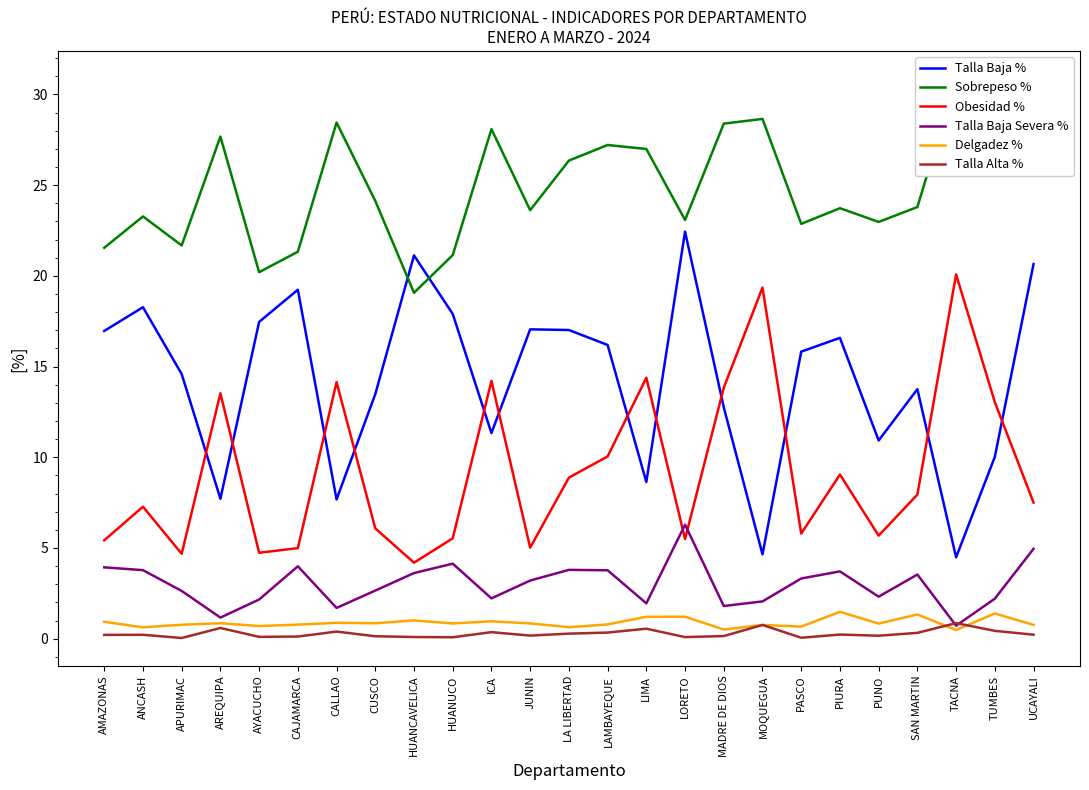

How many data points in Talla Baja Severa % are less than 3?

12